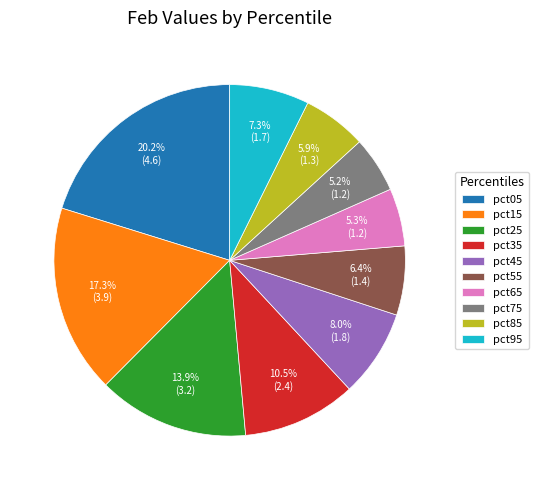

What percentage is the pct25 slice, to the nearest percent?

14%